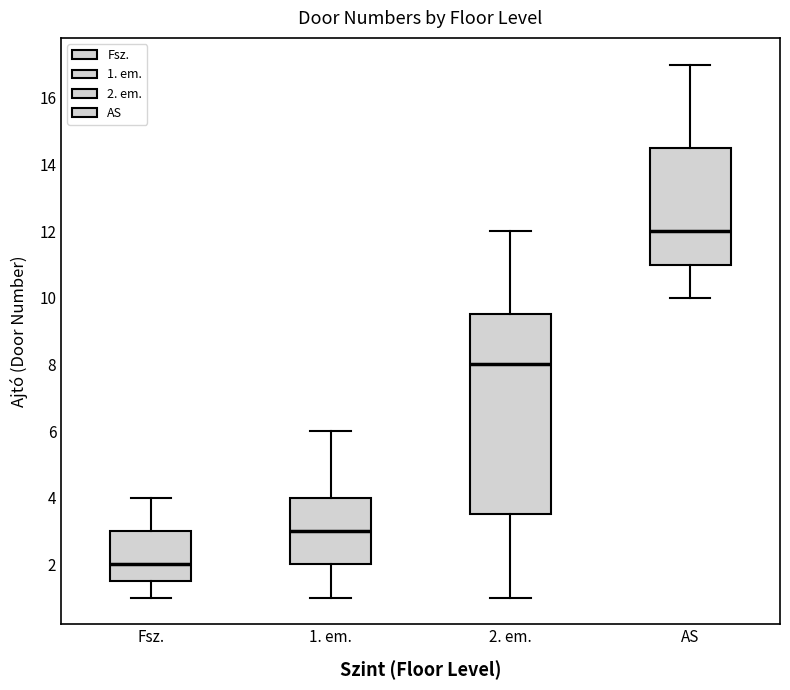

Which box's median line is the lowest?

Fsz.